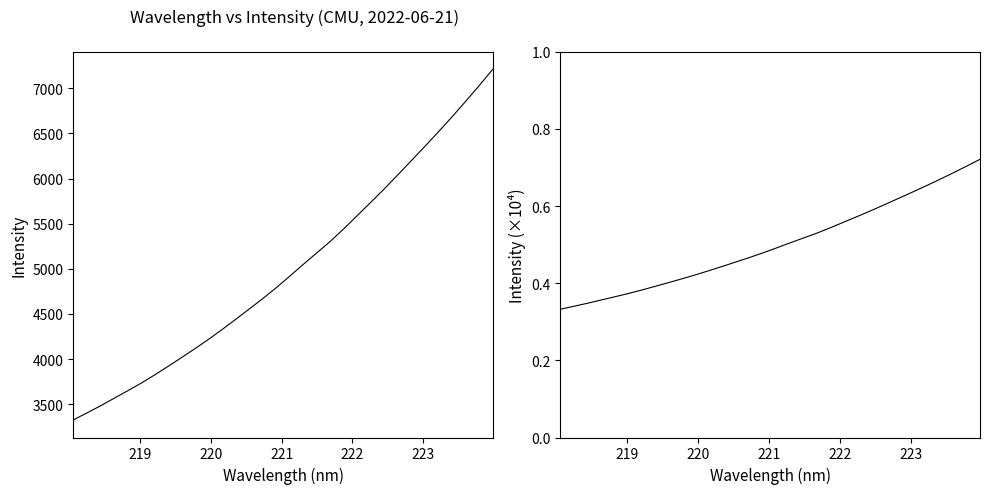

Rank the series by their maximum value, from lowest to highest.

Intensity (scaled), Intensity